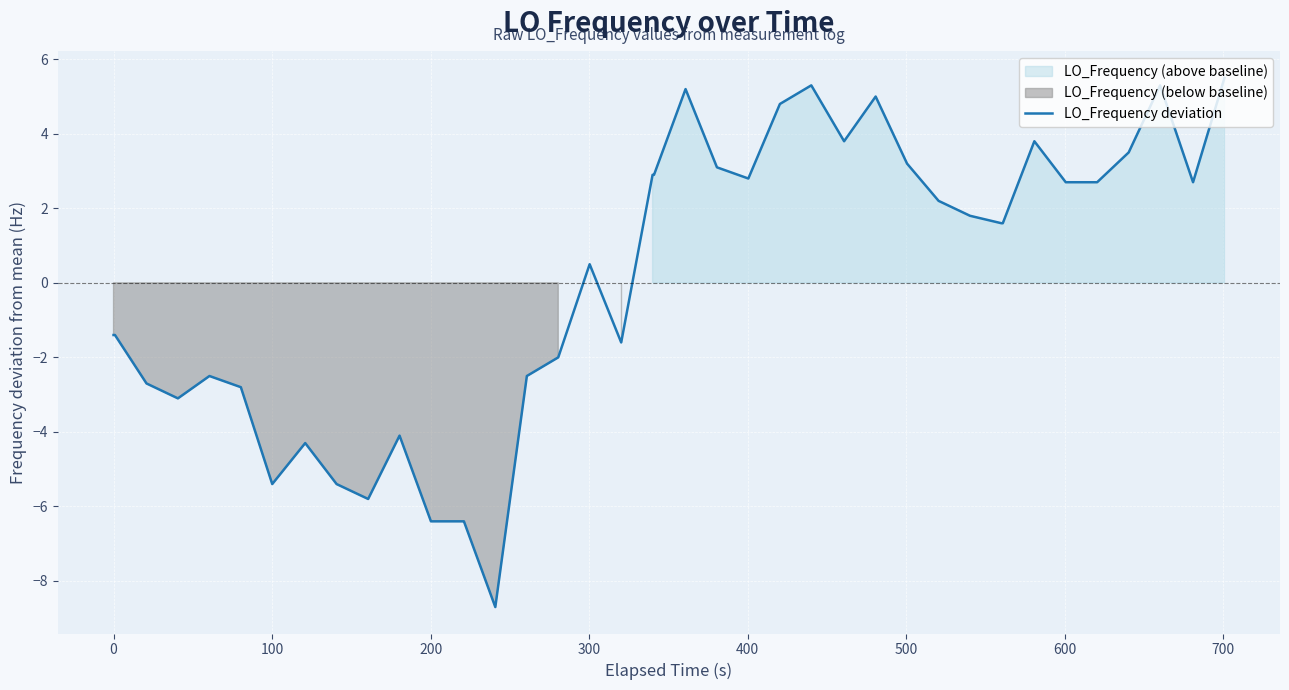

Reading left to right, extract all data points from this chart.

-1.4	-1.4	-2.7	-3.1	-2.5	-2.8	-5.4	-4.3	-5.4	-5.8	-4.1	-6.4	-6.4	-6.4	-8.7	-2.5	-2.0	0.5	-1.6	2.9	2.9	5.2	3.1	2.8	4.8	5.3	3.8	5.0	3.2	2.2	1.8	1.6	1.6	3.8	2.7	2.7	3.5	5.3	2.7	5.5